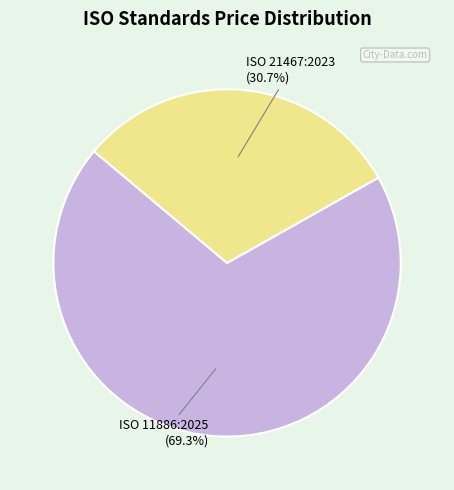

Is there a majority slice in this chart?

Yes